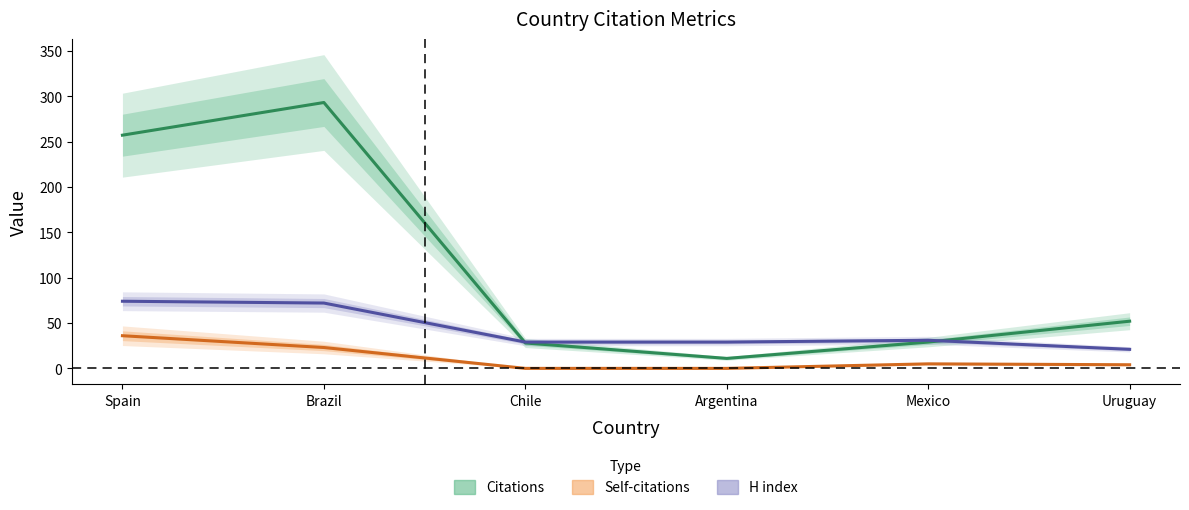

What are all the series names shown in the legend?

Citations, Self-citations, H index